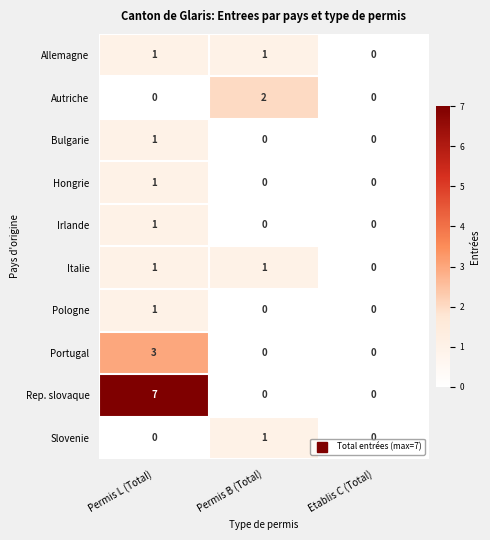

What is the maximum value shown in the chart?

7